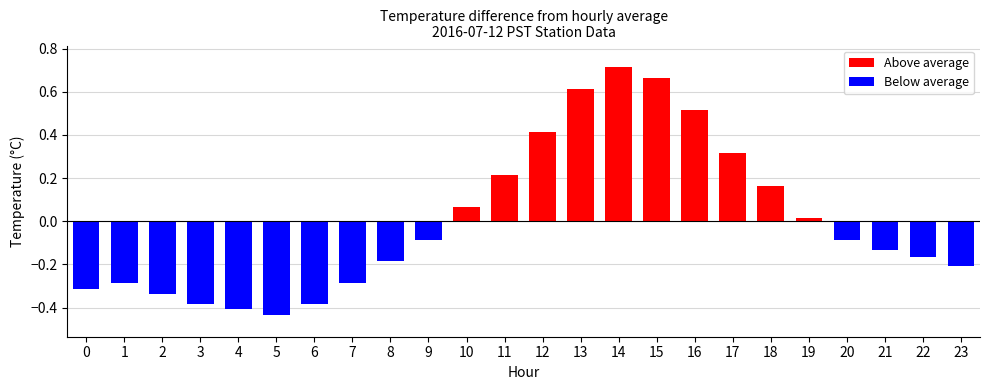

What is the sum of all Below average values?

-3.7